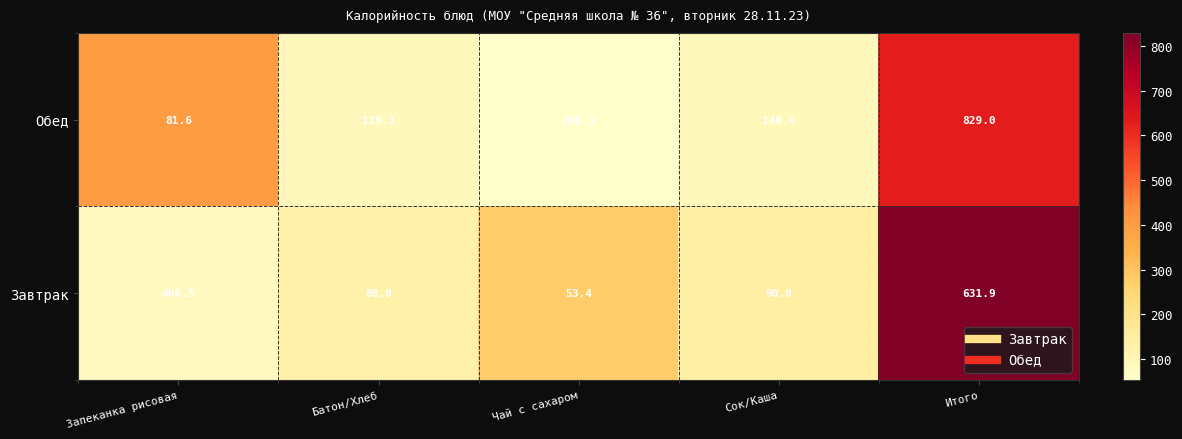

What is the difference between the highest and lowest values at Батон/Хлеб?

41.1